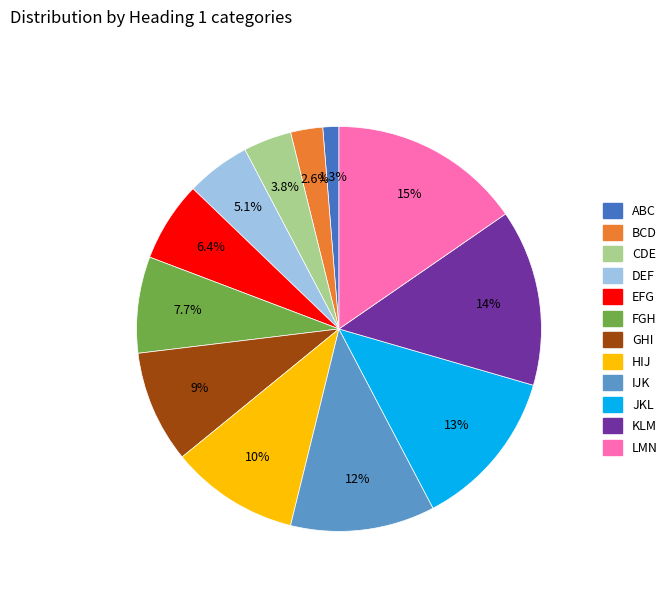

The ABC slice represents 1% of the pie. True or false?

True